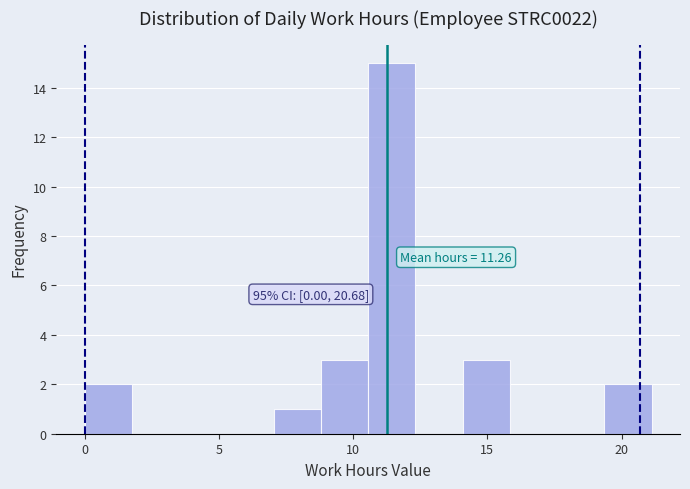

Read against the x-axis, roughly where is the centre of the tallest bar?

11.5